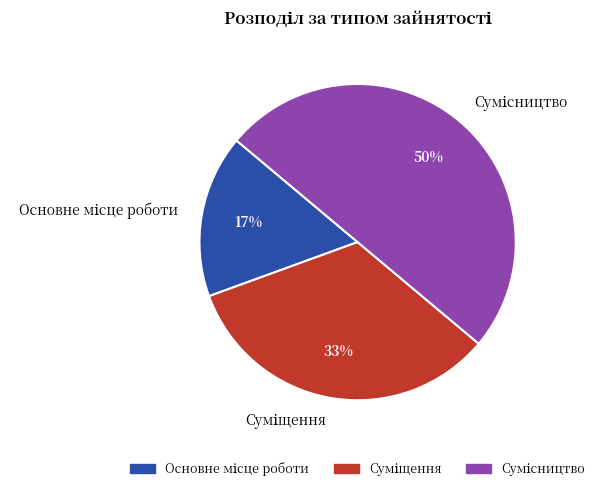

To the nearest percent, what is the difference between the largest and smallest slice percentages?

33%